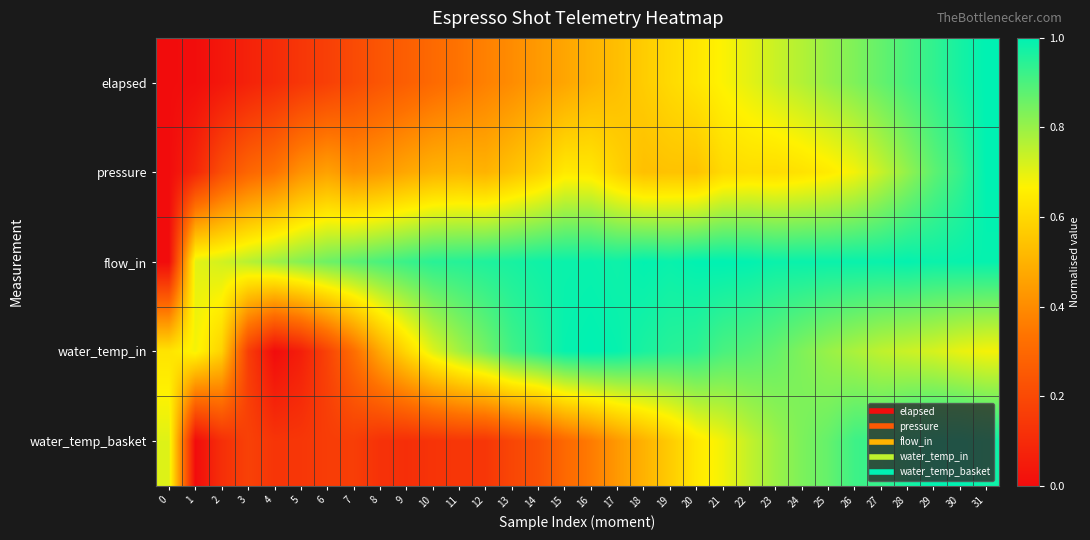

Reading left to right, what are all the values shown in this chart?

elapsed: 0=0.0	1=0.0	2=0.0	3=0.1	4=0.1	5=0.1	6=0.2	7=0.2	8=0.2	9=0.3	10=0.3	11=0.3	12=0.4	13=0.4	14=0.4	15=0.5	16=0.5	17=0.5	18=0.6	19=0.6	20=0.6	21=0.7	22=0.7	23=0.7	24=0.8	25=0.8	26=0.8	27=0.9	28=0.9	29=0.9	30=1.0	31=1.0
pressure: 0=0.0	1=0.1	2=0.2	3=0.3	4=0.3	5=0.4	6=0.5	7=0.4	8=0.4	9=0.5	10=0.5	11=0.5	12=0.5	13=0.5	14=0.6	15=0.6	16=0.6	17=0.6	18=0.5	19=0.5	20=0.5	21=0.6	22=0.6	23=0.6	24=0.6	25=0.6	26=0.7	27=0.7	28=0.8	29=0.9	30=0.9	31=1.0
flow_in: 0=0.0	1=0.7	2=0.7	3=0.8	4=0.8	5=0.8	6=0.9	7=0.9	8=0.9	9=0.9	10=0.9	11=0.9	12=1.0	13=1.0	14=1.0	15=1.0	16=1.0	17=1.0	18=1.0	19=1.0	20=1.0	21=1.0	22=1.0	23=1.0	24=1.0	25=1.0	26=1.0	27=1.0	28=1.0	29=1.0	30=1.0	31=1.0
water_temp_in: 0=0.6	1=0.7	2=0.6	3=0.2	4=0.0	5=0.1	6=0.2	7=0.3	8=0.5	9=0.6	10=0.7	11=0.8	12=0.8	13=0.9	14=0.9	15=1.0	16=1.0	17=1.0	18=1.0	19=0.9	20=0.9	21=0.9	22=0.9	23=0.9	24=0.8	25=0.8	26=0.8	27=0.8	28=0.7	29=0.7	30=0.7	31=0.7
water_temp_basket: 0=0.7	1=0.0	2=0.1	3=0.2	4=0.1	5=0.1	6=0.2	7=0.2	8=0.1	9=0.1	10=0.1	11=0.1	12=0.1	13=0.2	14=0.2	15=0.3	16=0.4	17=0.4	18=0.5	19=0.6	20=0.6	21=0.7	22=0.7	23=0.8	24=0.8	25=0.9	26=0.9	27=0.9	28=1.0	29=1.0	30=1.0	31=1.0